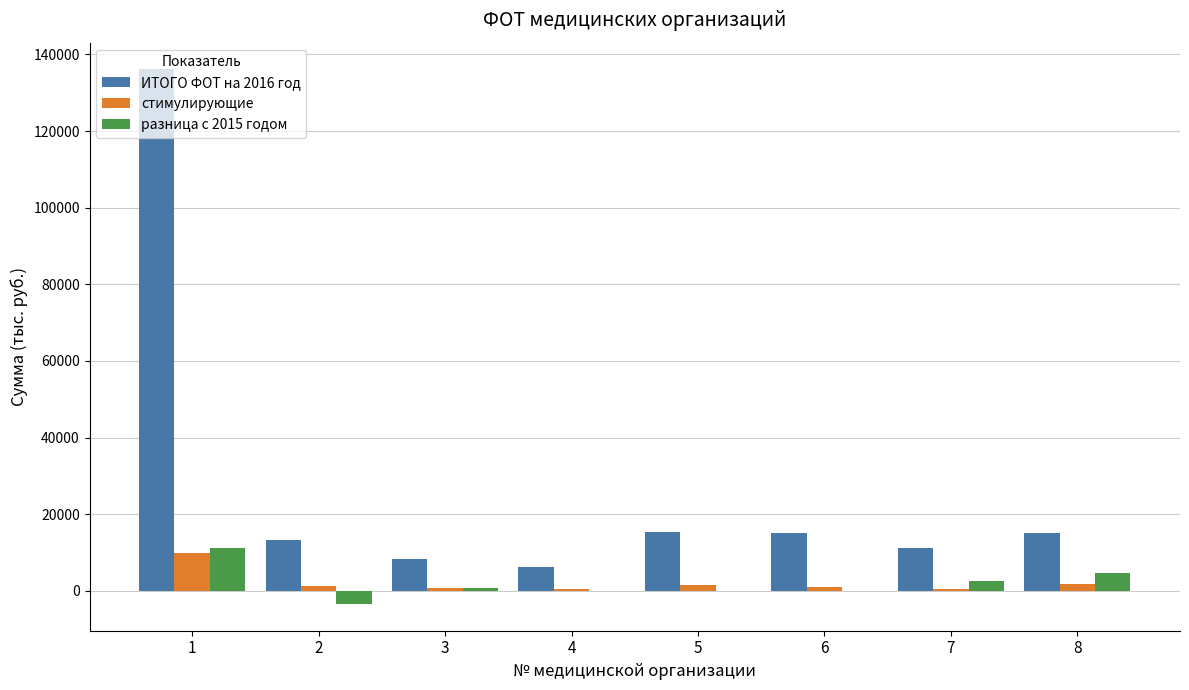

Count the number of categories in the chart.

8